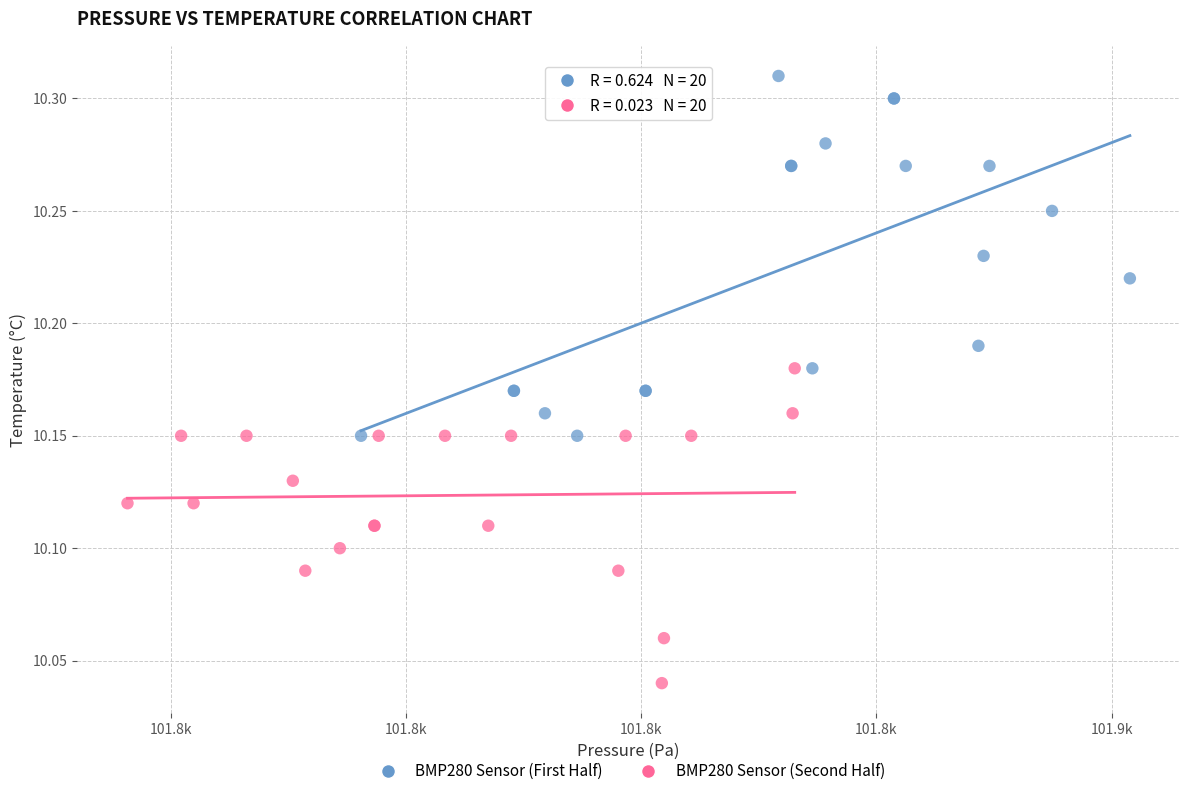

Which series reaches the maximum Y coordinate?

BMP280 Sensor (First Half)